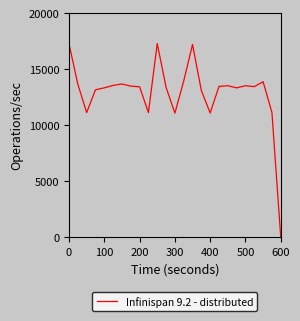

What is the sum of all values?

323472.0